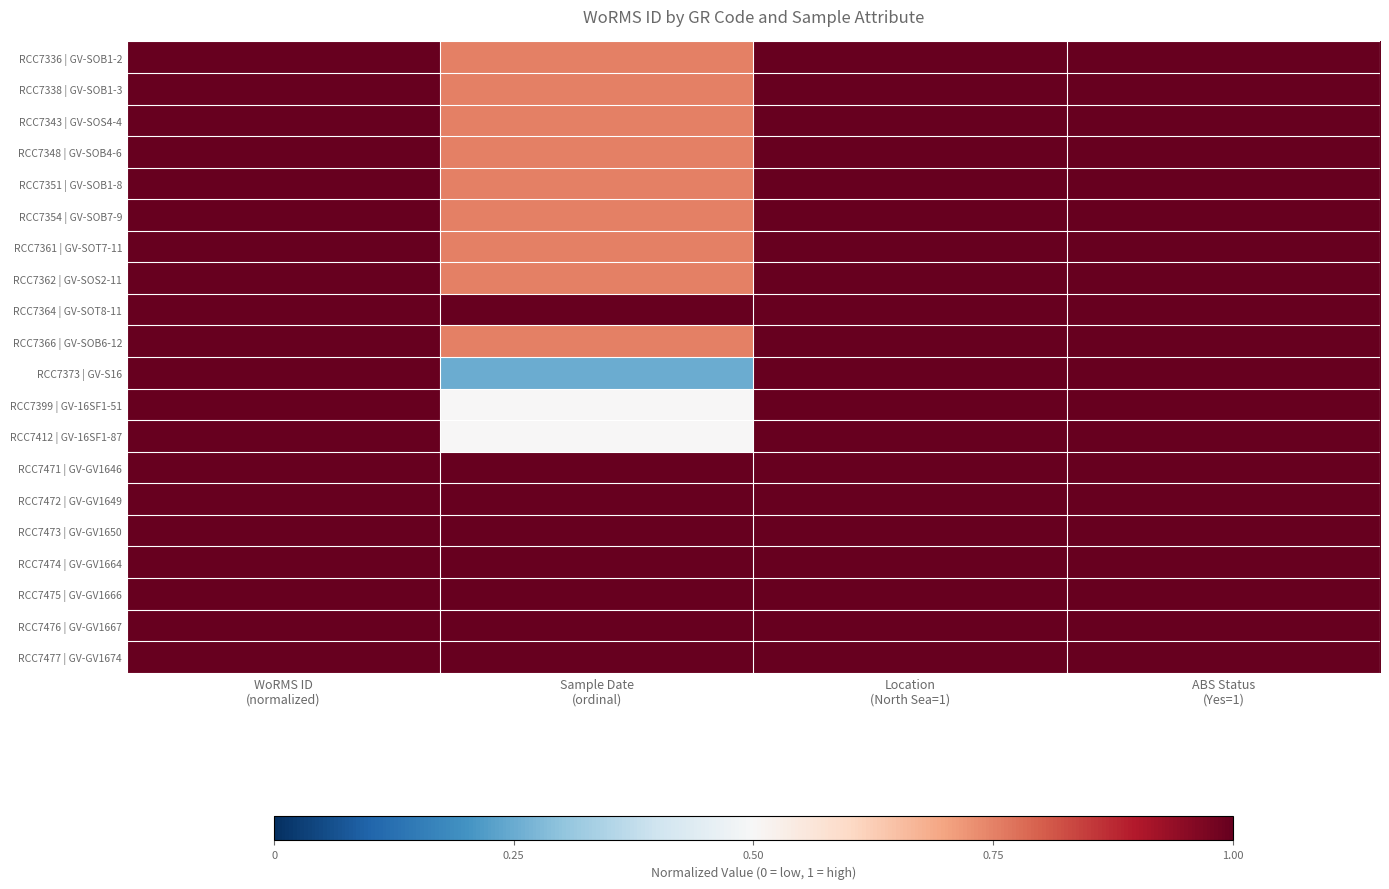

What is the smallest value displayed?

0.2